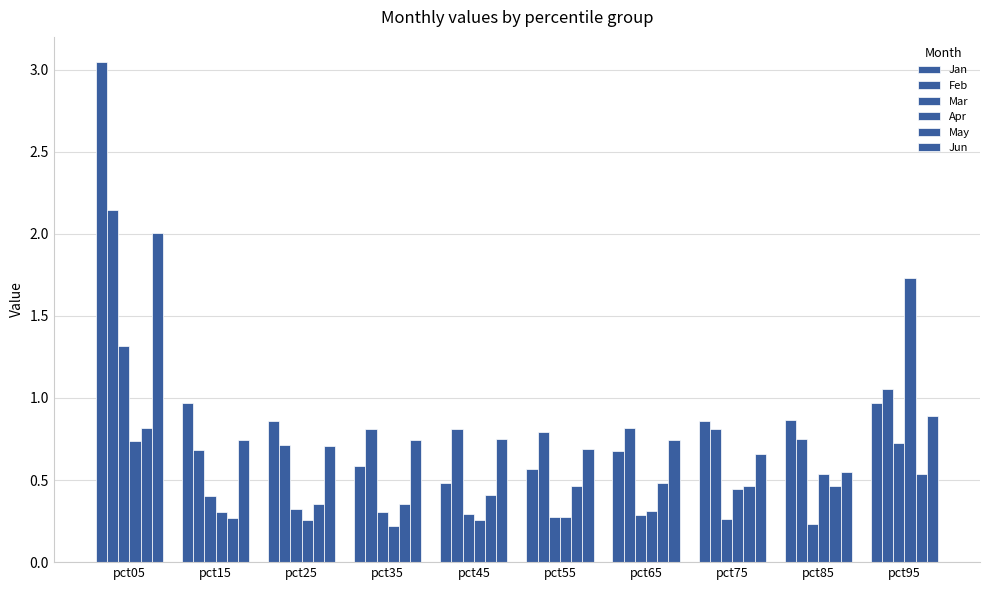

What is the minimum value shown in the chart?

0.2